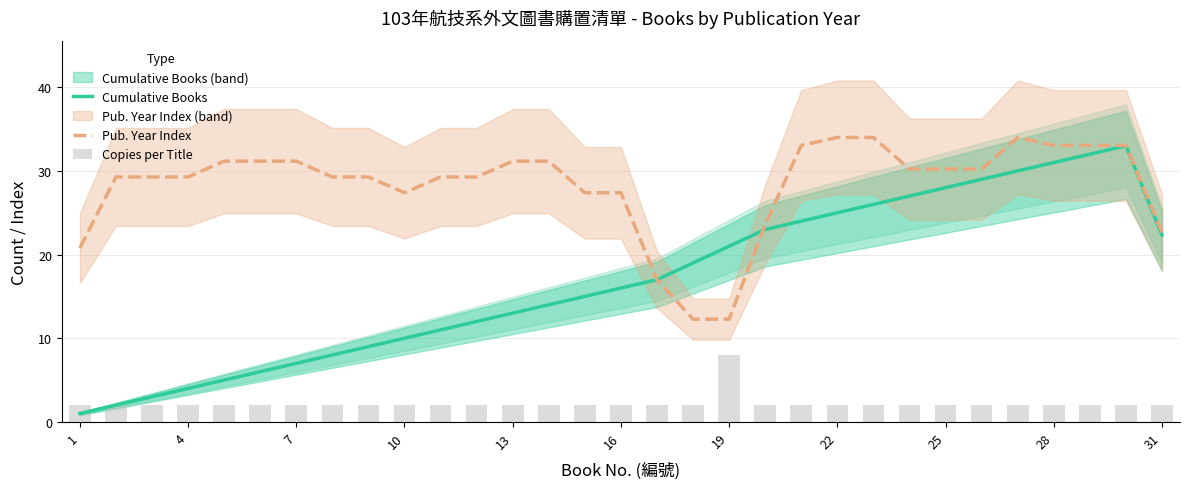

Is it true that Cumulative Books equals 1.0 at 1?

True